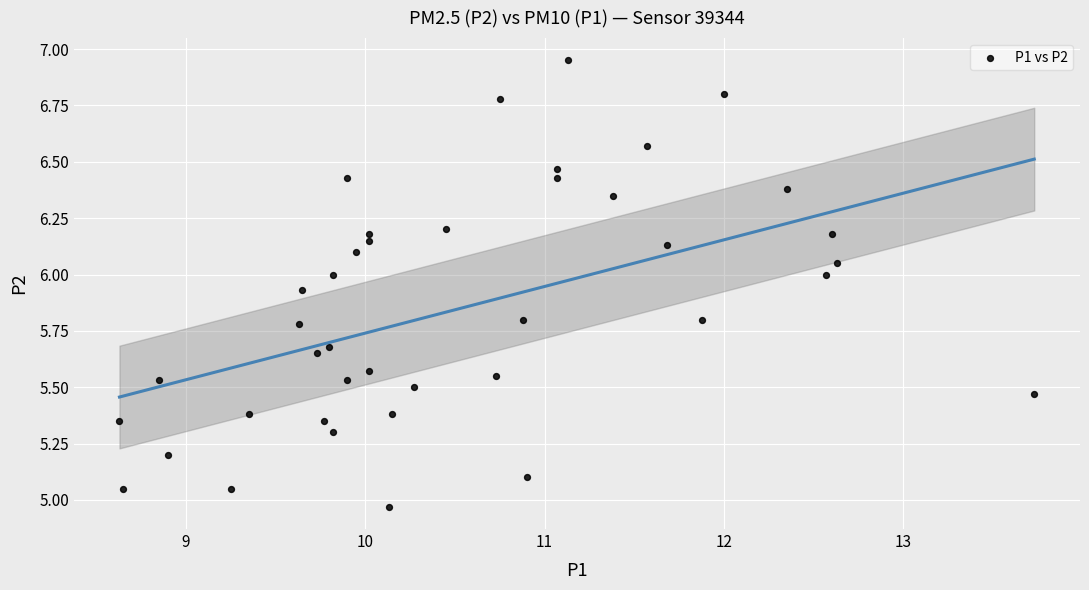

What is the range of X values (max minus min)?

5.1